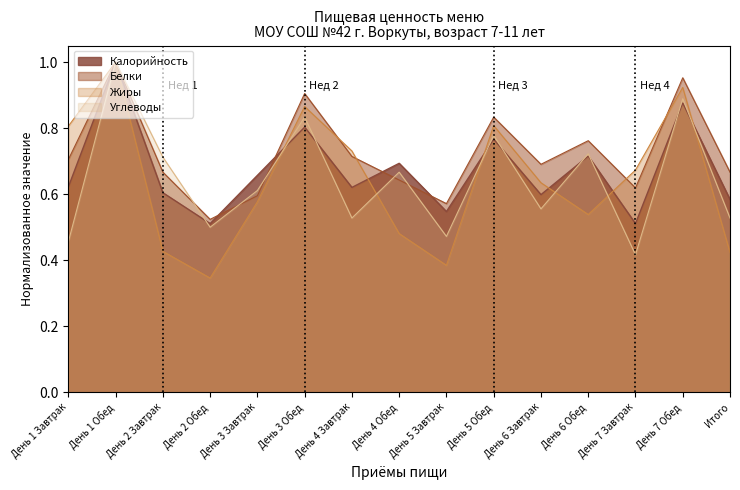

How many intersections are there between Калорийность and Жиры?

6